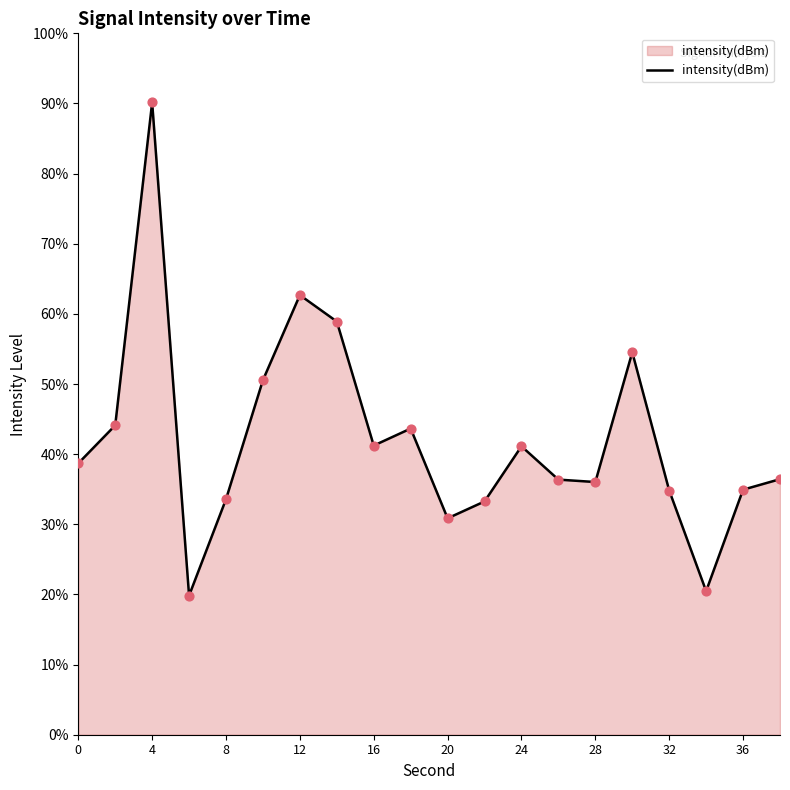

What is the greatest value displayed?

90.1